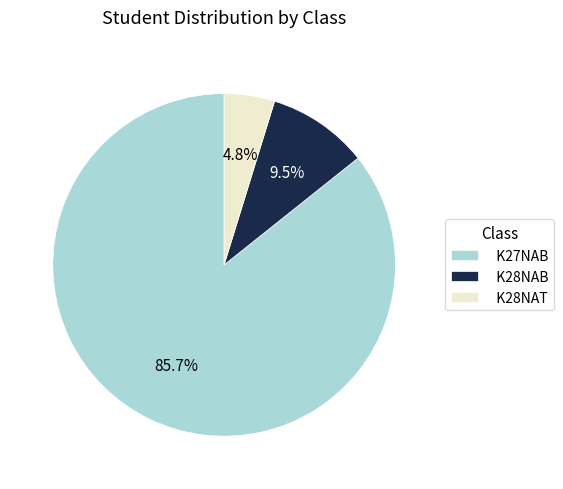

What percentage is NOT represented by K28NAB?

90.5%